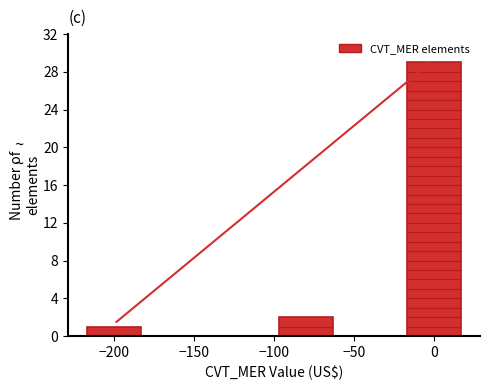

Reading left to right, list every bar in this chart as the range it spans on the x-axis followed by its height. The values are not printed on the chart, so give them approximately, as read against the axis.

-220 to -180: 1
-180 to -140: 0
-140 to -100: 0
-100 to -60: 2
-60 to -20: 0
-20 to 20: 29